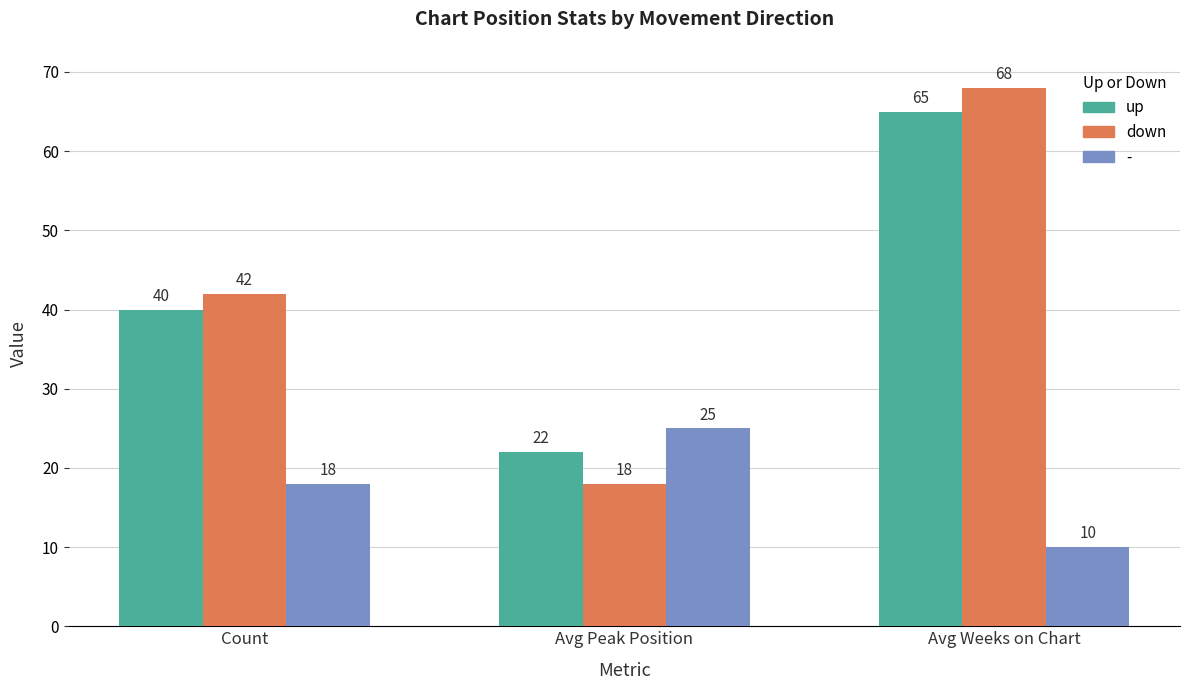

At which category does the chart reach its minimum across all series?

Avg Weeks on Chart